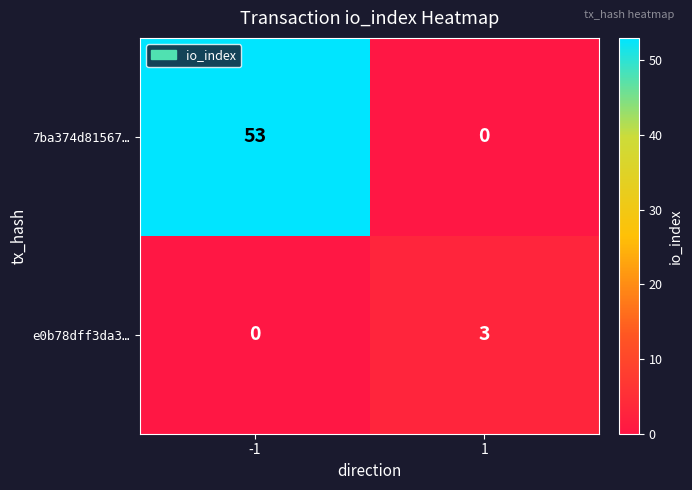

Reading right to left, transcribe all the data shown in this chart.

7ba374d81567…: 0	53
e0b78dff3da3…: 3	0